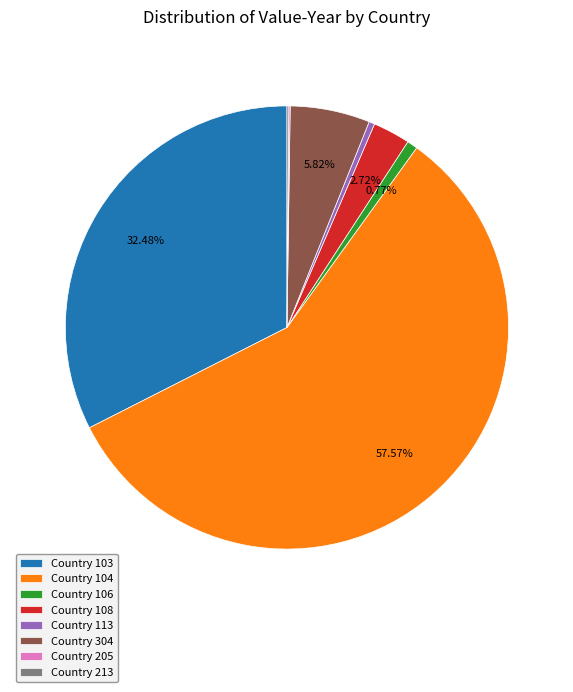

To the nearest percent, what portion does Country 113 represent?

0%